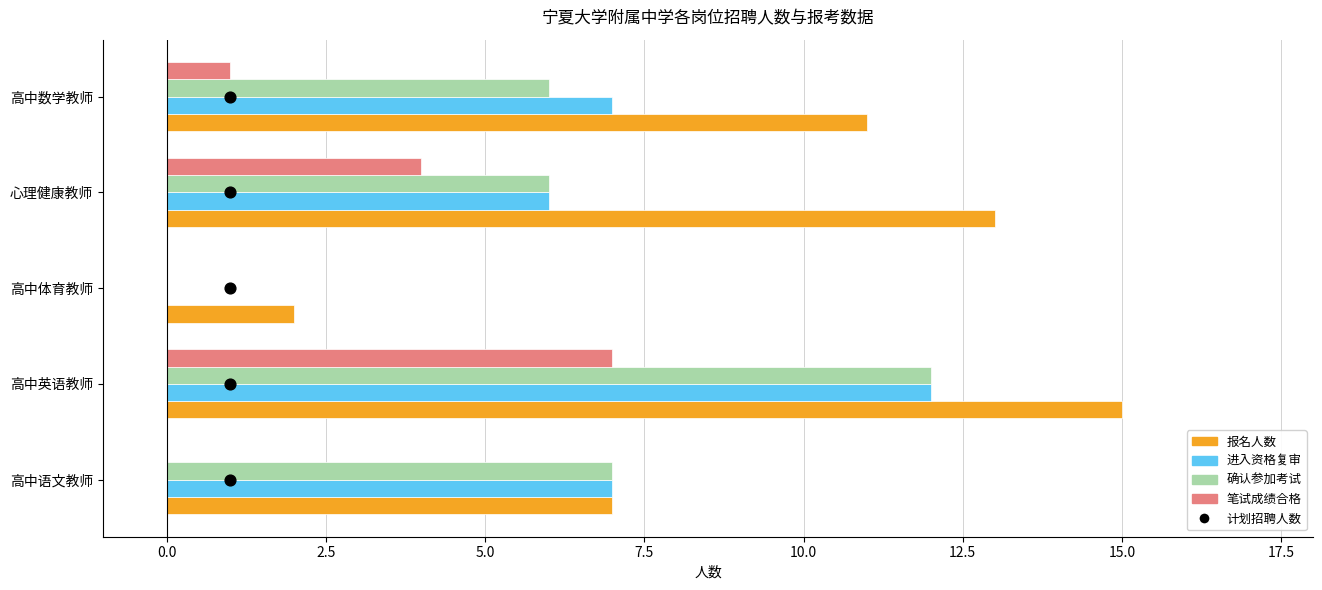

Which series has the widest spread of Y values?

报名人数